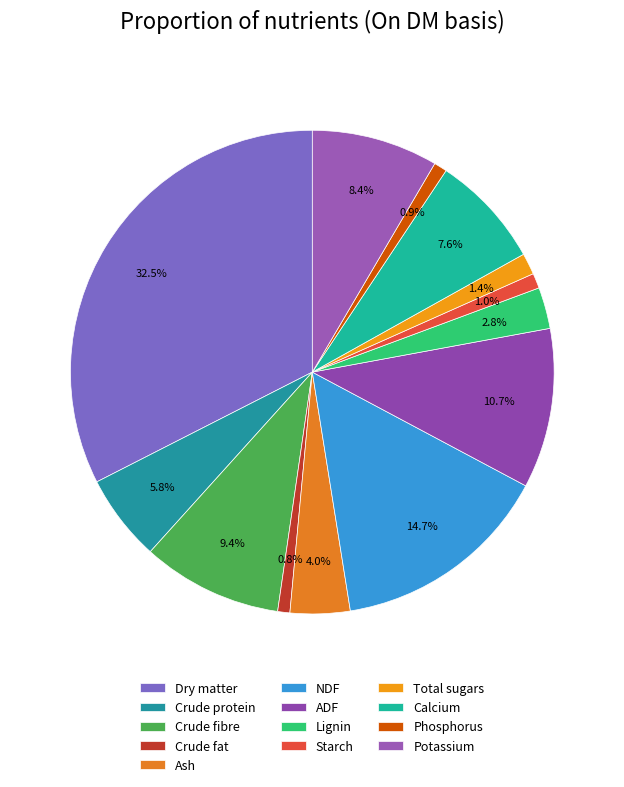

Between Crude fibre and Ash, which is larger?

Crude fibre